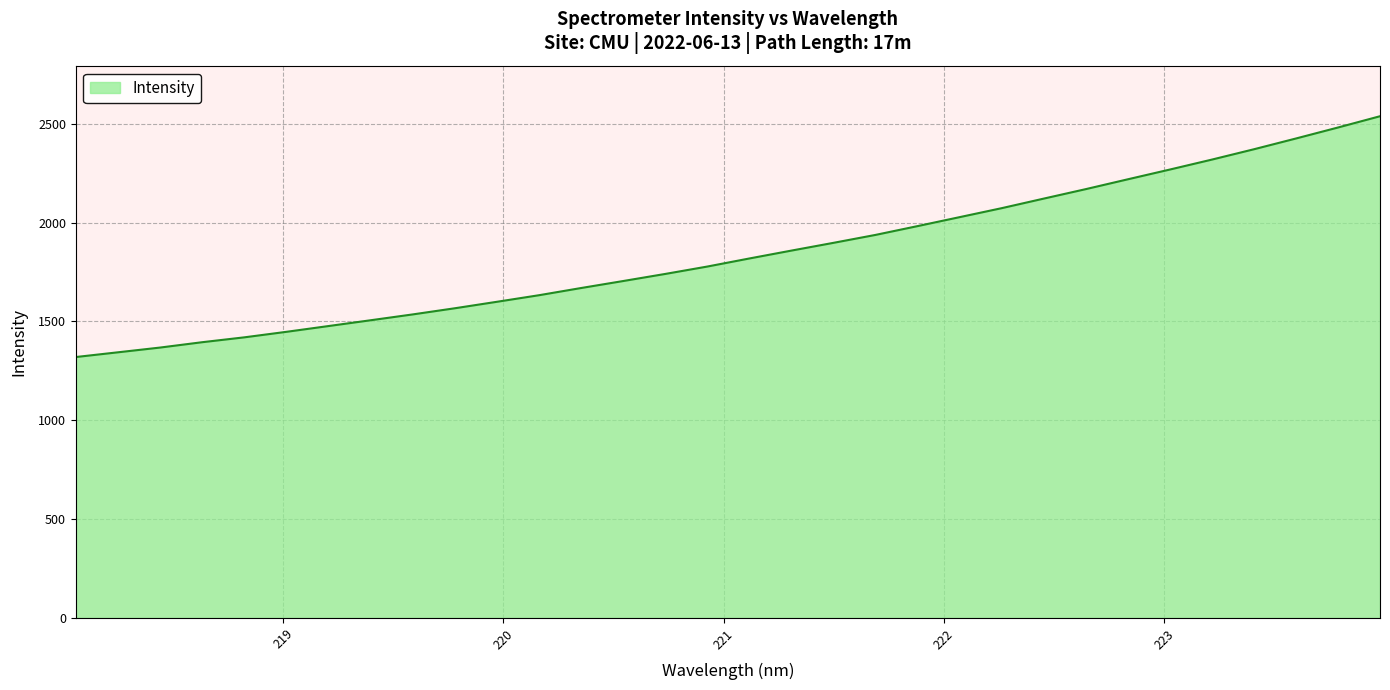

What is the difference between the maximum and minimum values?

1218.0